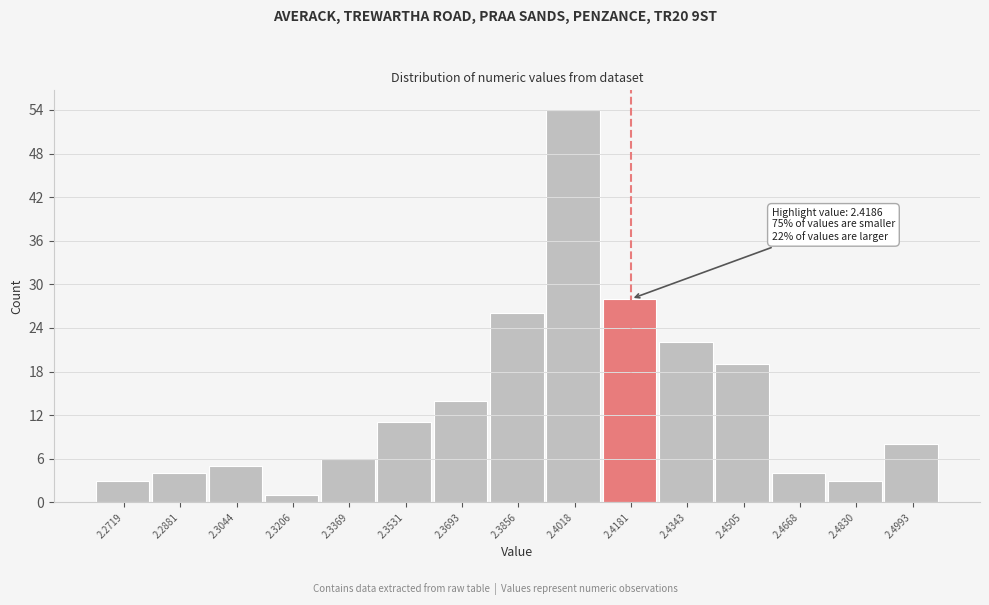

Reading right to left, what are all the values shown in this chart?

8	3	4	19	22	28	54	26	14	11	6	1	5	4	3